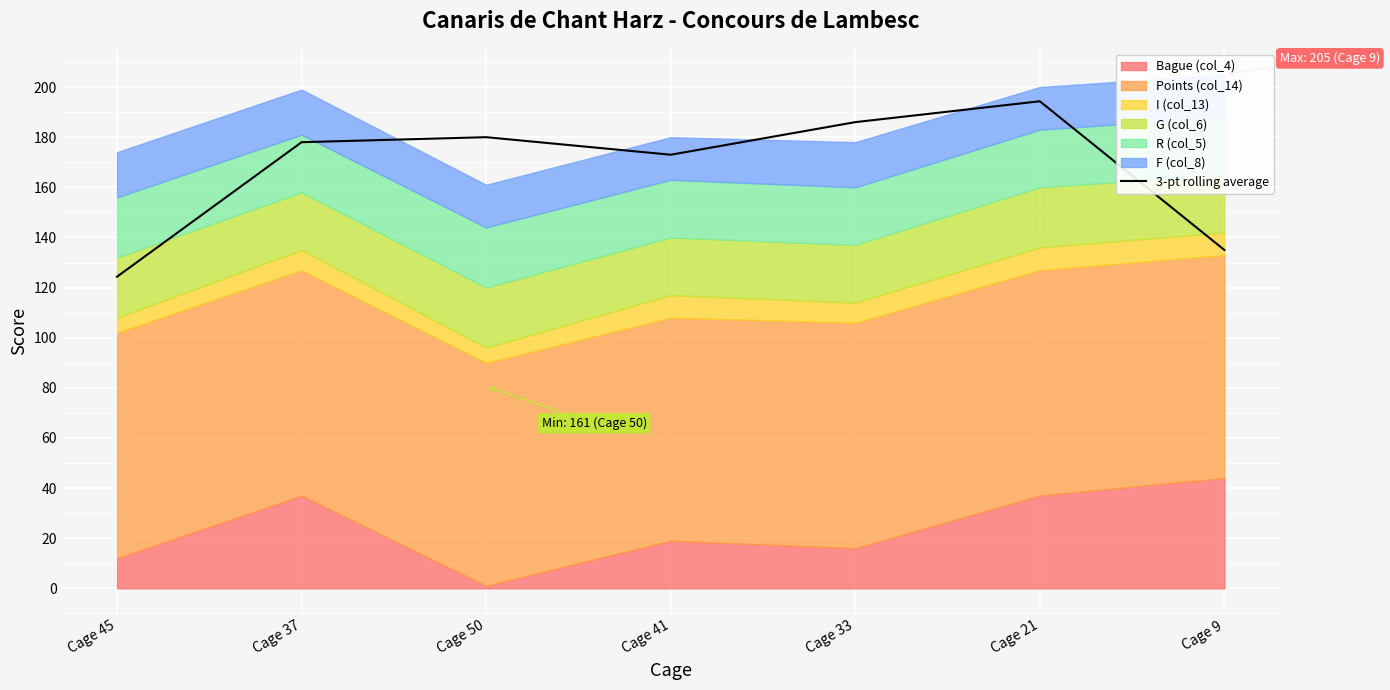

True or false: 3-pt rolling average has a value of 124.3 at Cage 45.

True